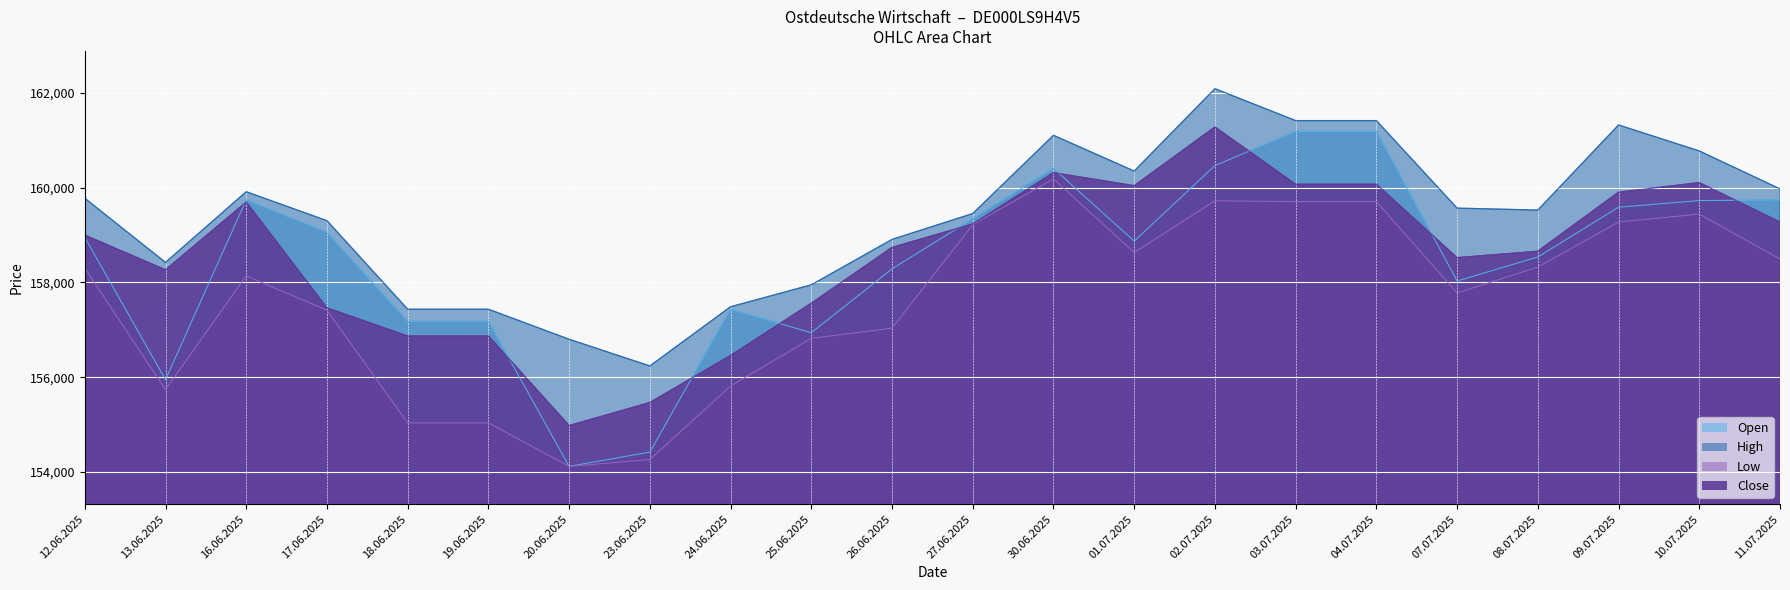

What is the difference between the highest and lowest values at 12.06.2025?

1474